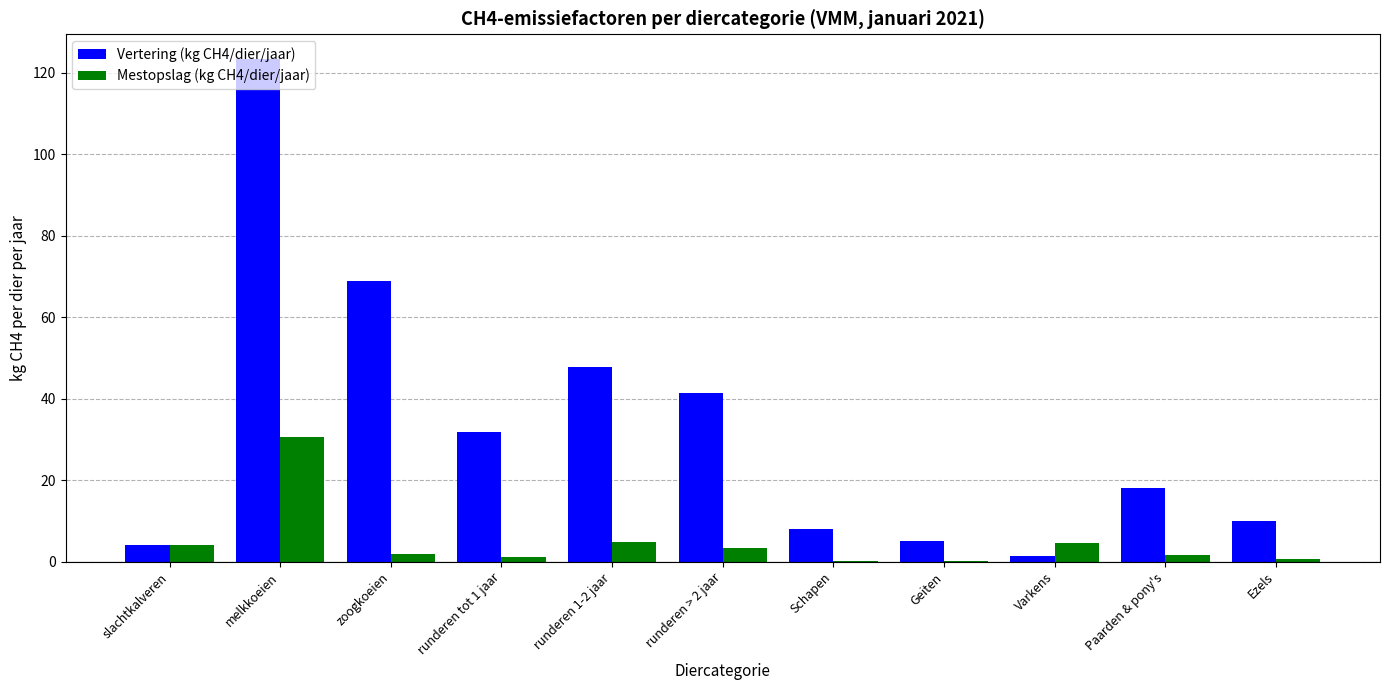

What value does the Vertering (kg CH4/dier/jaar) series have at Schapen?

8.0